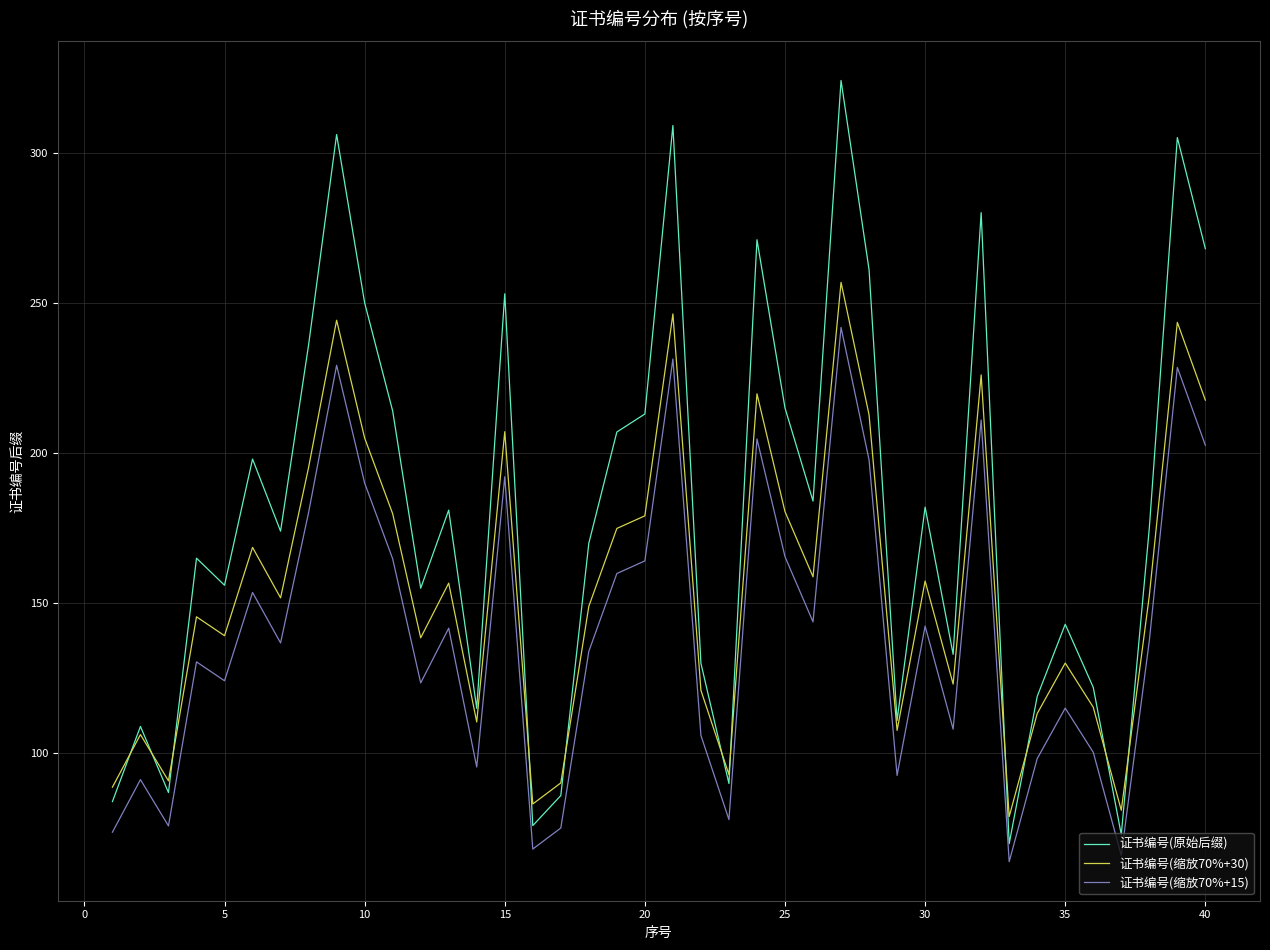

Rank the series by their maximum value, from highest to lowest.

证书编号(原始后缀), 证书编号(缩放70%+30), 证书编号(缩放70%+15)